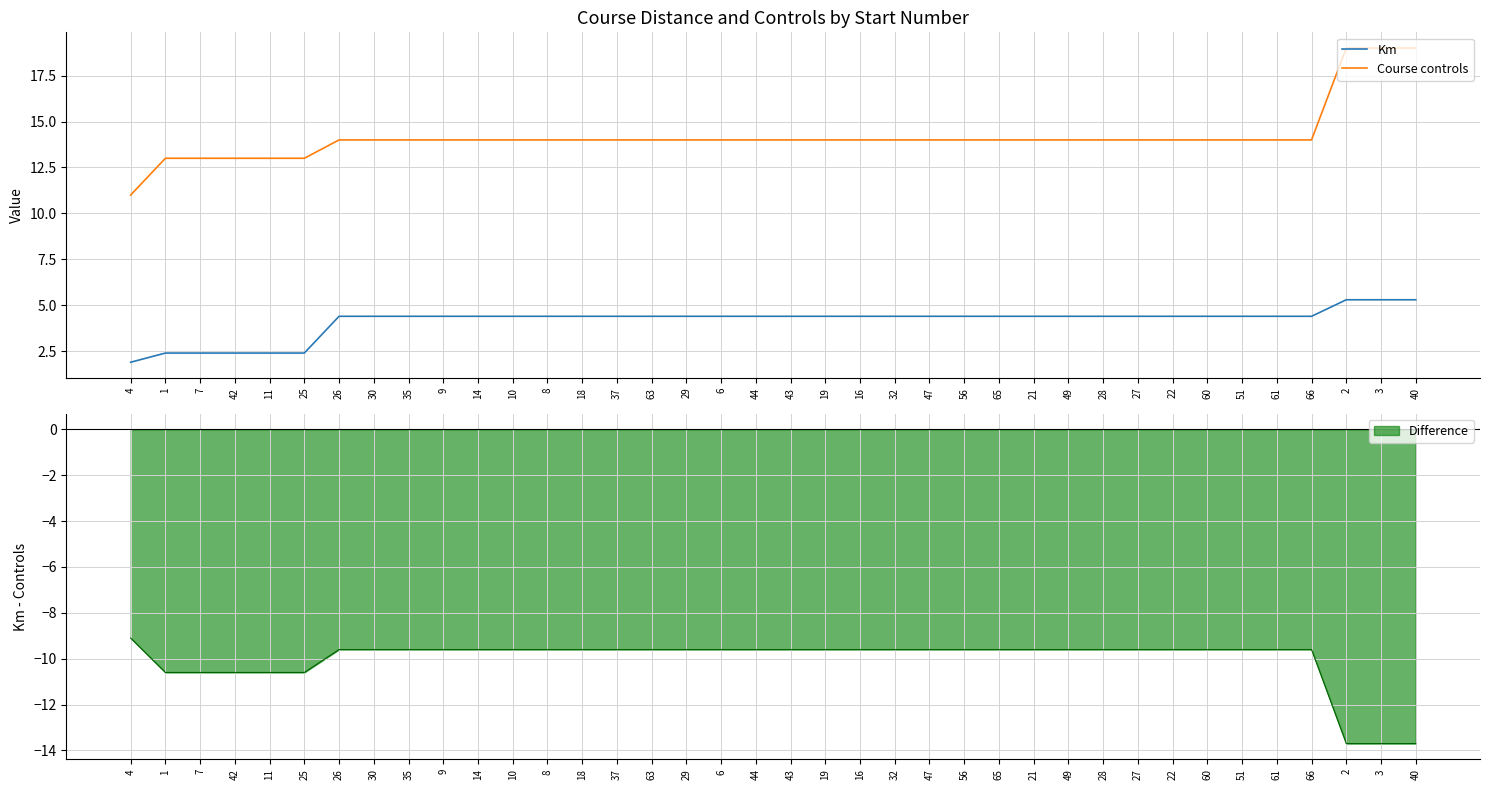

List the labels in order of Course controls value, smallest first.

4, 1, 7, 42, 11, 25, 26, 30, 35, 9, 14, 10, 8, 18, 37, 63, 29, 6, 44, 43, 19, 16, 32, 47, 56, 65, 21, 49, 28, 27, 22, 60, 51, 61, 66, 2, 3, 40